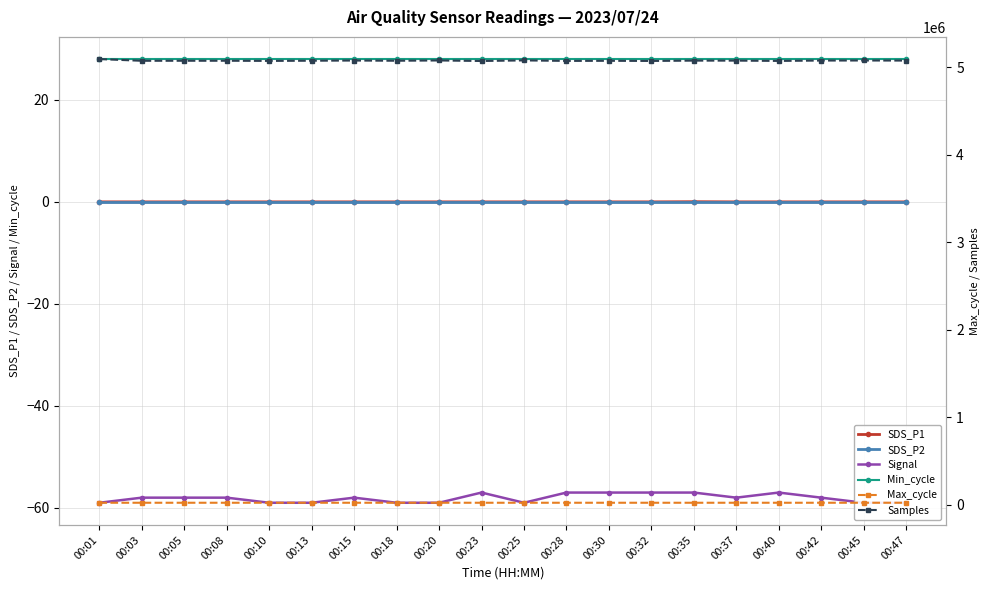

At which category is the sum across all series the highest?

00:01